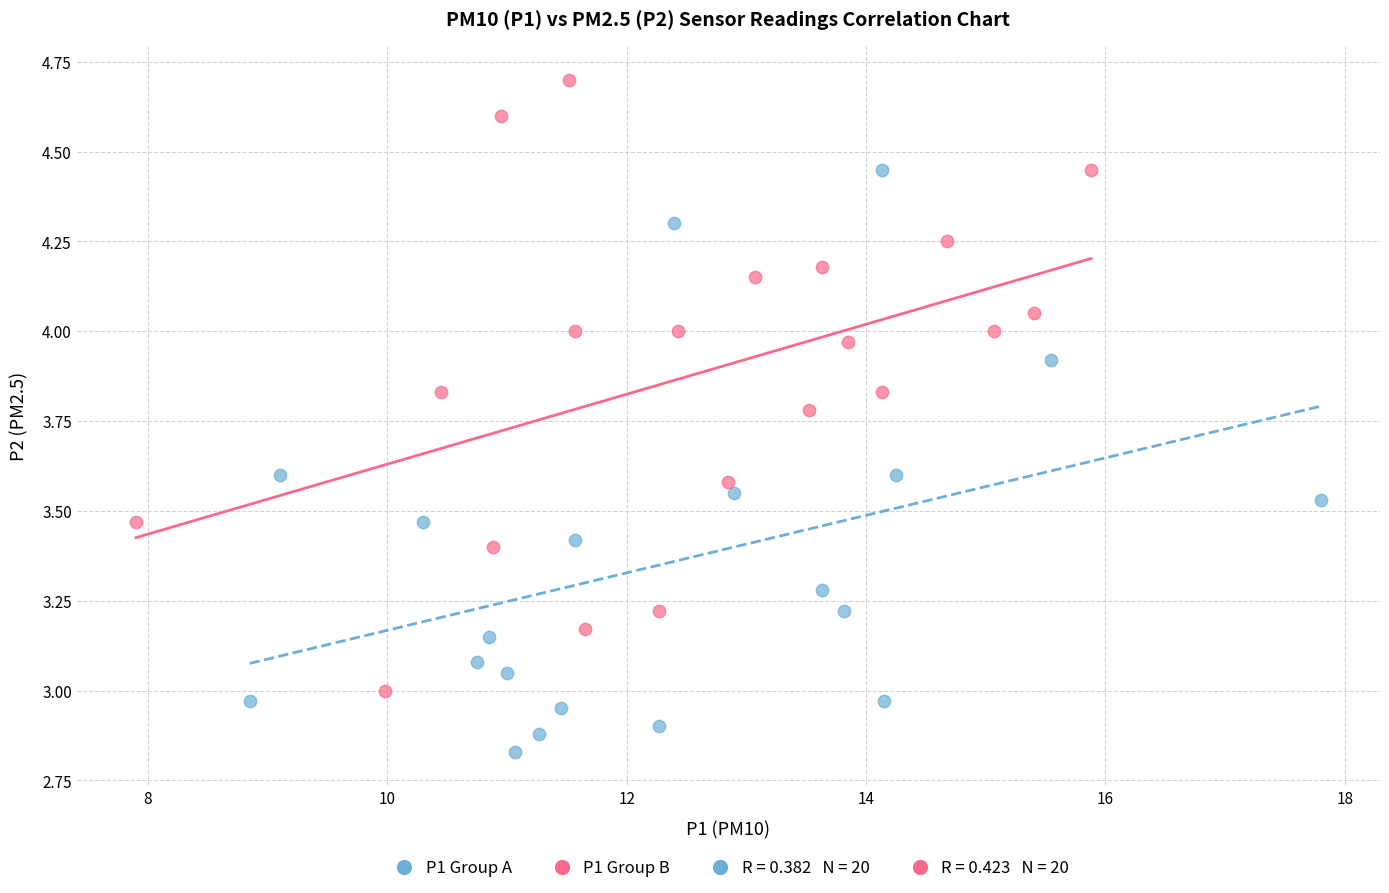

Which series contains the lowest Y value?

P1 Group A